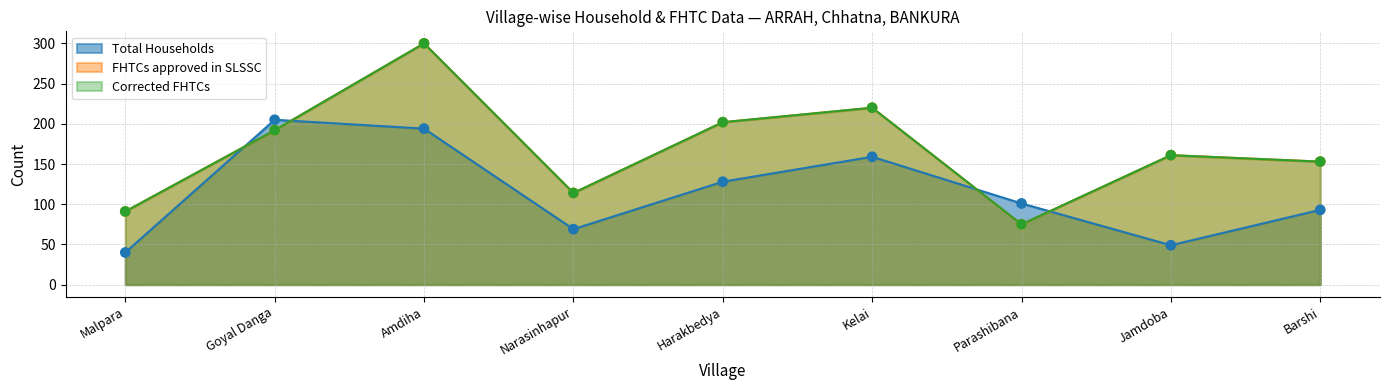

What is the total value across all series at Harakbedya?

532